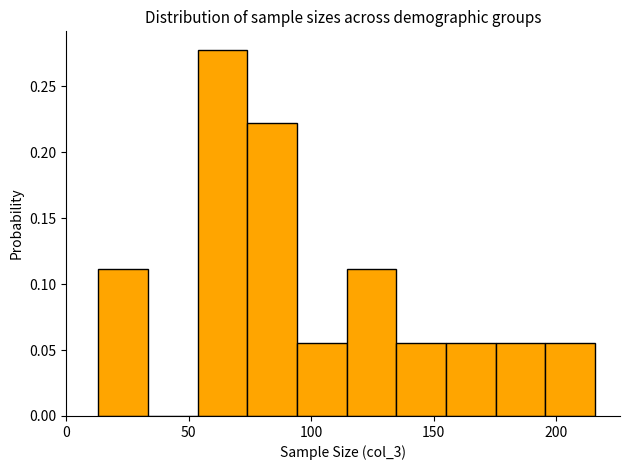

How tall is the bar that spans 115 to 135 on the x-axis? Neither the bar edges nor the heights are printed on the chart, so give them approximately, as read against the axes.

0.110